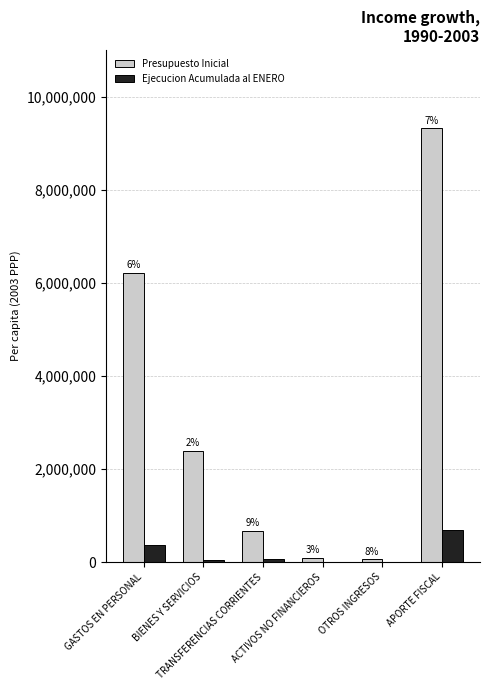

Are the bars horizontal?

No